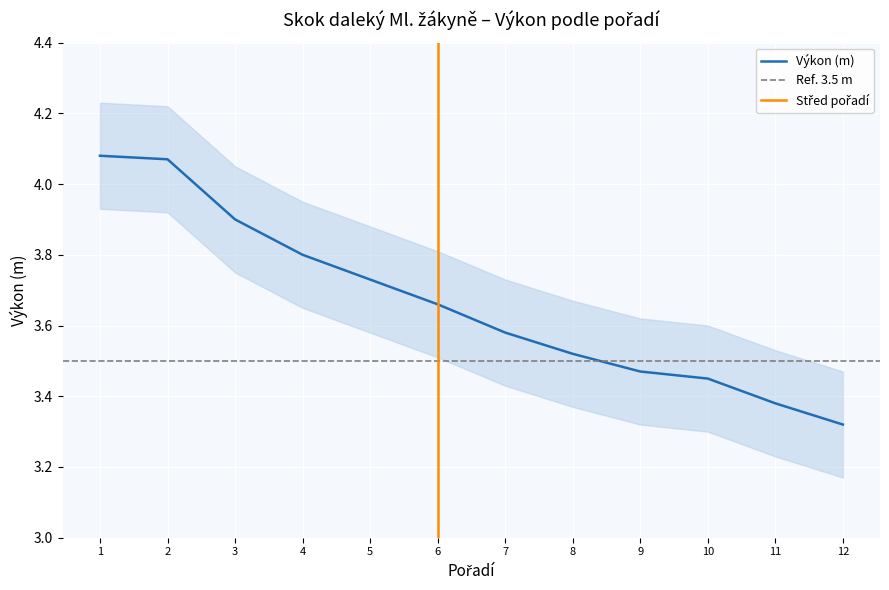

Which category has the lowest value in the Výkon (m) series?

12